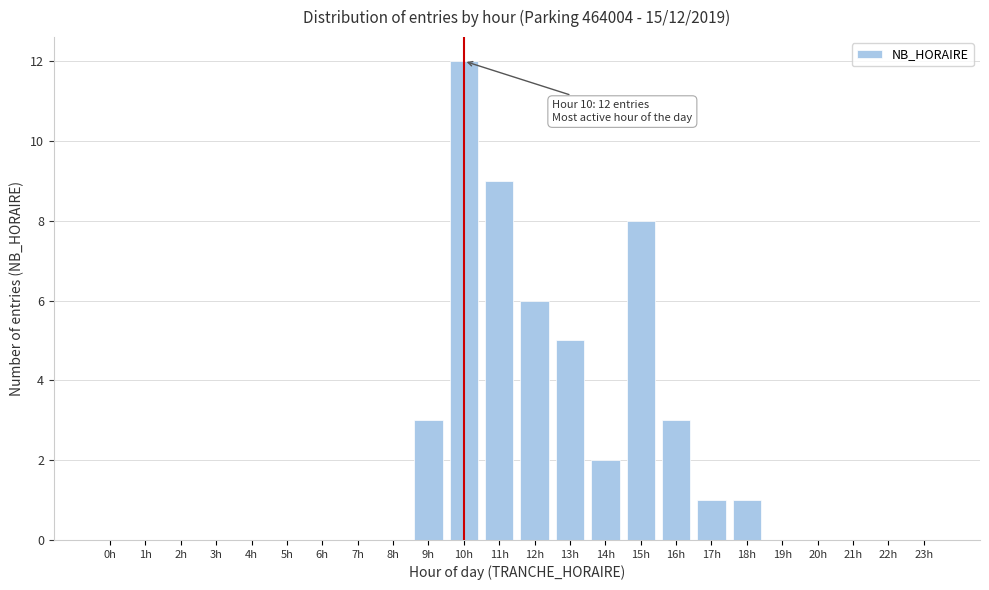

Reading left to right, list all the values displayed in this chart.

0h=0	1h=0	2h=0	3h=0	4h=0	5h=0	6h=0	7h=0	8h=0	9h=3	10h=12	11h=9	12h=6	13h=5	14h=2	15h=8	16h=3	17h=1	18h=1	19h=0	20h=0	21h=0	22h=0	23h=0